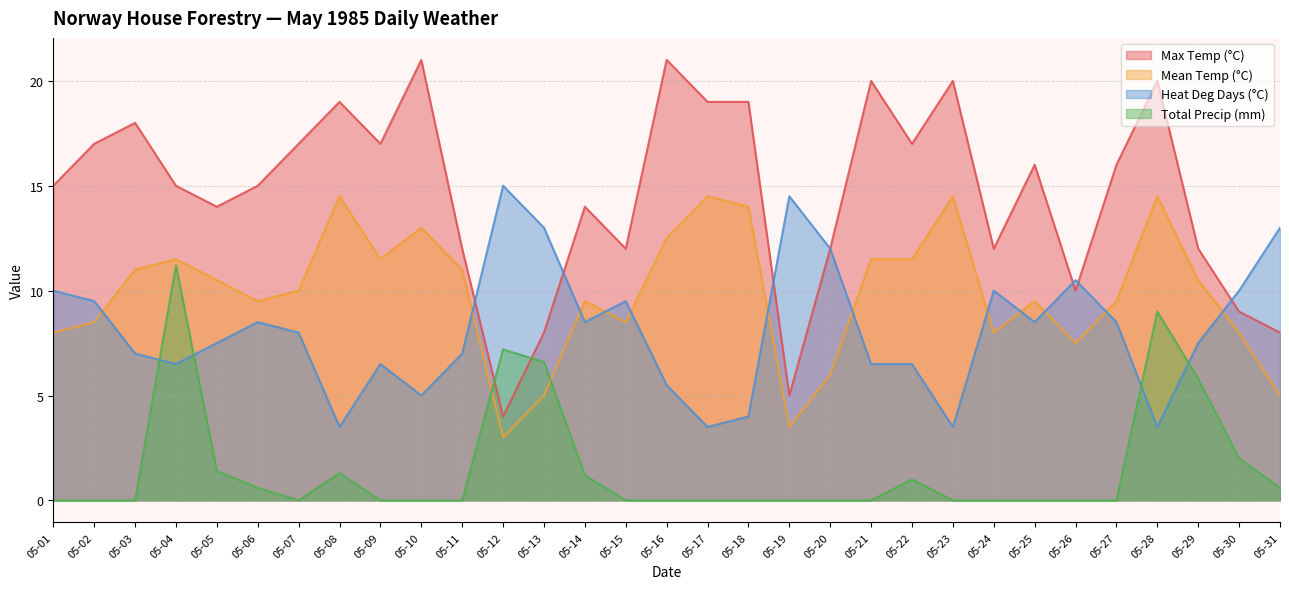

Reading right to left, extract all data points from this chart.

Max Temp (°C): 8.0	9.0	12.0	20.0	16.0	10.0	16.0	12.0	20.0	17.0	20.0	12.0	5.0	19.0	19.0	21.0	12.0	14.0	8.0	4.0	12.0	21.0	17.0	19.0	17.0	15.0	14.0	15.0	18.0	17.0	15.0
Mean Temp (°C): 5.0	8.0	10.5	14.5	9.5	7.5	9.5	8.0	14.5	11.5	11.5	6.0	3.5	14.0	14.5	12.5	8.5	9.5	5.0	3.0	11.0	13.0	11.5	14.5	10.0	9.5	10.5	11.5	11.0	8.5	8.0
Heat Deg Days (°C): 13.0	10.0	7.5	3.5	8.5	10.5	8.5	10.0	3.5	6.5	6.5	12.0	14.5	4.0	3.5	5.5	9.5	8.5	13.0	15.0	7.0	5.0	6.5	3.5	8.0	8.5	7.5	6.5	7.0	9.5	10.0
Total Precip (mm): 0.6	2.0	5.8	9.0	0.0	0.0	0.0	0.0	0.0	1.0	0.0	0.0	0.0	0.0	0.0	0.0	0.0	1.2	6.6	7.2	0.0	0.0	0.0	1.3	0.0	0.6	1.4	11.2	0.0	0.0	0.0